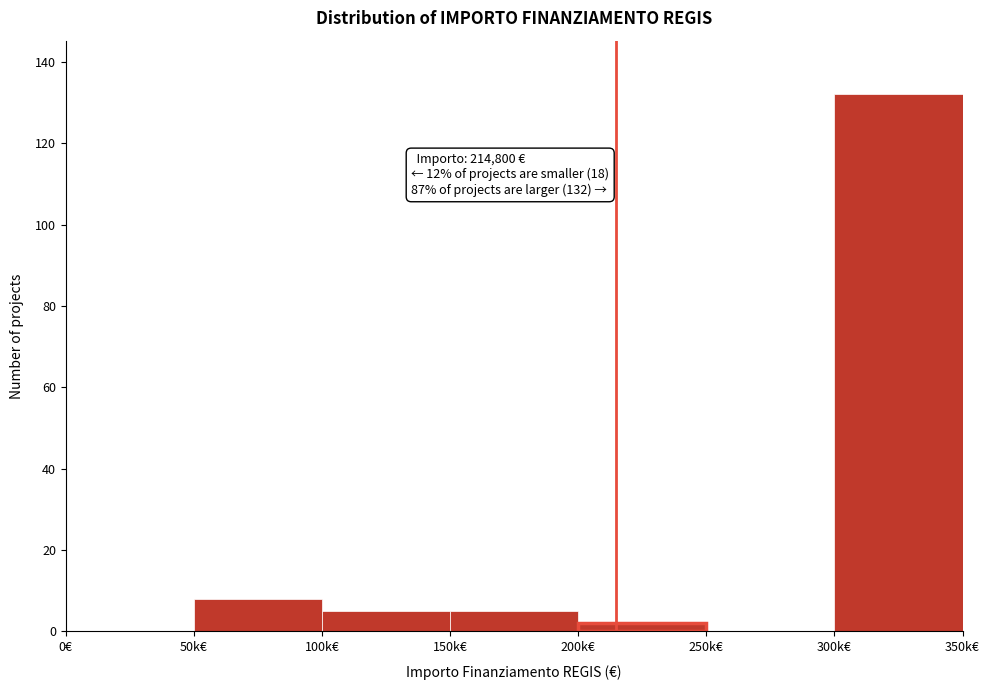

Reading left to right, transcribe all the data shown in this chart.

0€=0	50k€=8	100k€=5	150k€=5	200k€=2	250k€=0	300k€=132